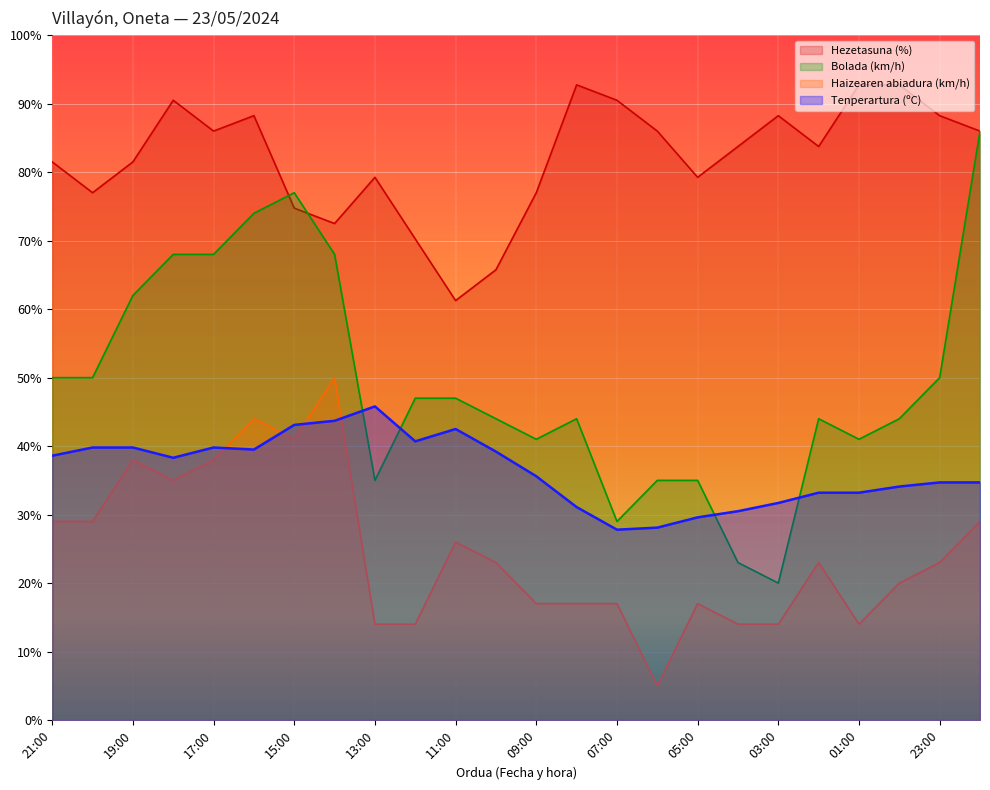

Reading left to right, extract all data points from this chart.

Tenperartura (ºC): 21:00=38.6	20:00=39.8	19:00=39.8	18:00=38.3	17:00=39.8	16:00=39.5	15:00=43.1	14:00=43.7	13:00=45.8	12:00=40.7	11:00=42.5	10:00=39.2	09:00=35.6	08:00=31.1	07:00=27.8	06:00=28.1	05:00=29.6	04:00=30.5	03:00=31.7	02:00=33.2	01:00=33.2	00:00=34.1	23:00=34.7	22:00=34.7
Haizearen abiadura (km/h): 21:00=29.0	20:00=29.0	19:00=38.0	18:00=35.0	17:00=38.0	16:00=44.0	15:00=41.0	14:00=50.0	13:00=14.0	12:00=14.0	11:00=26.0	10:00=23.0	09:00=17.0	08:00=17.0	07:00=17.0	06:00=5.0	05:00=17.0	04:00=14.0	03:00=14.0	02:00=23.0	01:00=14.0	00:00=20.0	23:00=23.0	22:00=29.0
Bolada (km/h): 21:00=50.0	20:00=50.0	19:00=62.0	18:00=68.0	17:00=68.0	16:00=74.0	15:00=77.0	14:00=68.0	13:00=35.0	12:00=47.0	11:00=47.0	10:00=44.0	09:00=41.0	08:00=44.0	07:00=29.0	06:00=35.0	05:00=35.0	04:00=23.0	03:00=20.0	02:00=44.0	01:00=41.0	00:00=44.0	23:00=50.0	22:00=86.0
Hezetasuna (%): 21:00=81.5	20:00=77.0	19:00=81.5	18:00=90.5	17:00=86.0	16:00=88.2	15:00=74.8	14:00=72.5	13:00=79.2	12:00=70.2	11:00=61.2	10:00=65.8	09:00=77.0	08:00=92.8	07:00=90.5	06:00=86.0	05:00=79.2	04:00=83.8	03:00=88.2	02:00=83.8	01:00=92.8	00:00=92.8	23:00=88.2	22:00=86.0